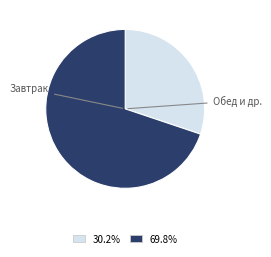

Is there any slice that represents more than half of the pie?

Yes